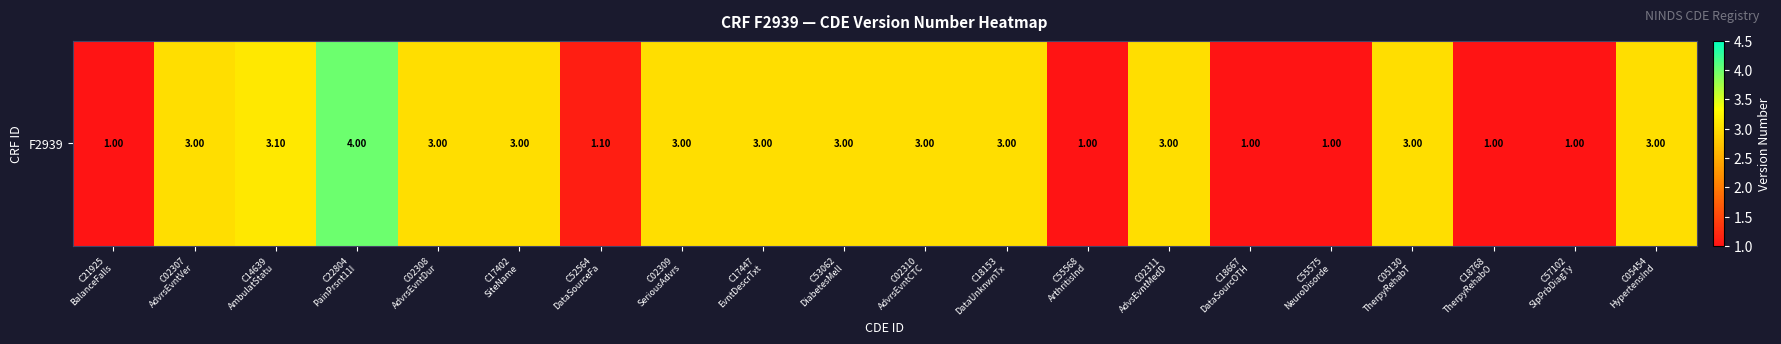

Reading left to right, what are all the values shown in this chart?

C21925
BalanceFalls=1.0	C02307
AdvrsEvntVer=3.0	C14639
AmbulatStatu=3.1	C22804
PainPrsnt11I=4.0	C02308
AdvrsEvntDur=3.0	C17402
SiteName=3.0	C52564
DataSourceFa=1.1	C02309
SeriousAdvrs=3.0	C17447
EvntDescrTxt=3.0	C53062
DiabetesMell=3.0	C02310
AdvrsEvntCTC=3.0	C18153
DataUnknwnTx=3.0	C55568
ArthritisInd=1.0	C02311
AdvsEvntMedD=3.0	C18667
DataSourcOTH=1.0	C55575
NeuroDisorde=1.0	C05130
TherpyRehabT=3.0	C18768
TherpyRehabO=1.0	C57102
SlpPrbDiagTy=1.0	C05454
HypertensInd=3.0